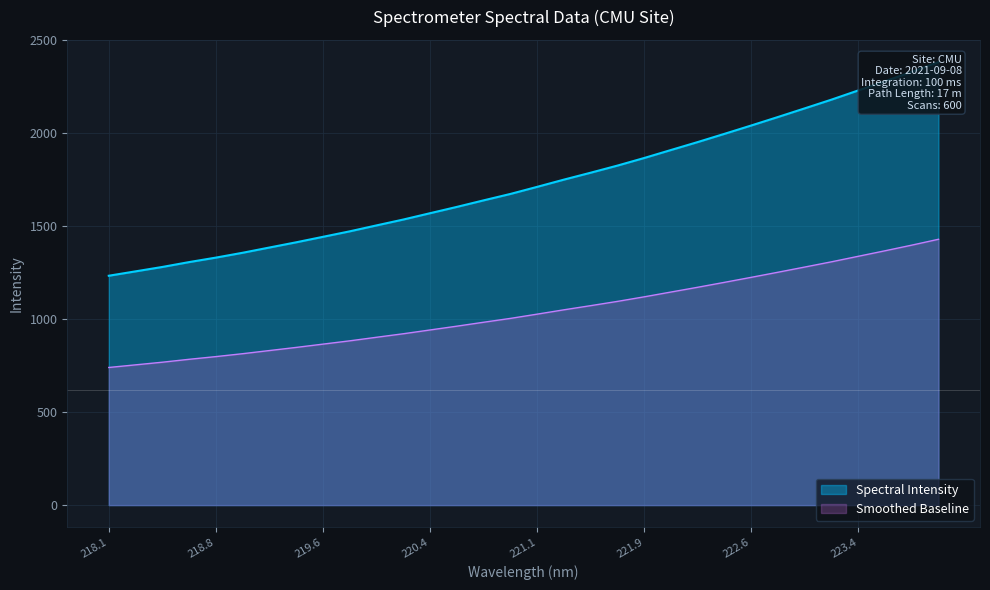

Between 221.6902 and 221.4993, which is larger?

221.6902